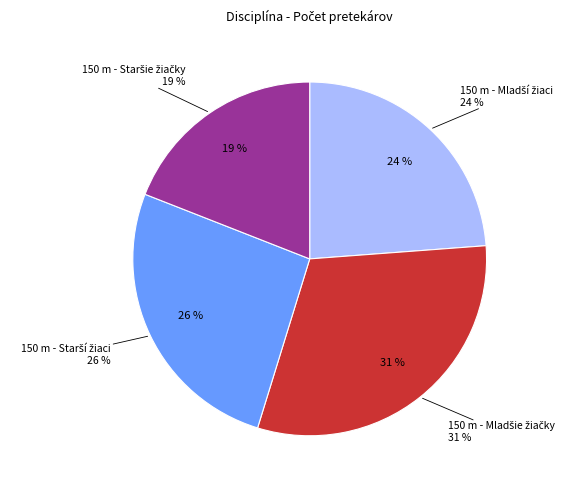

Count the number of slices in the pie.

4